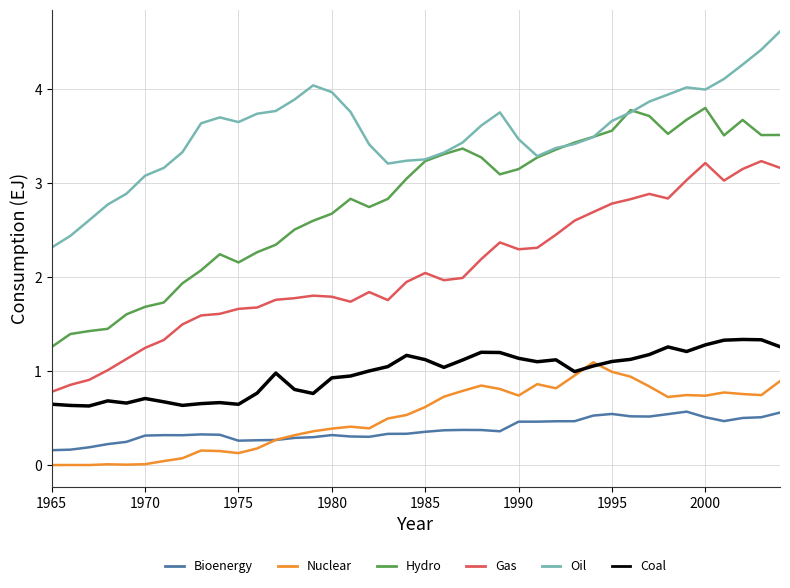

Which series has the largest total across all categories?

Oil